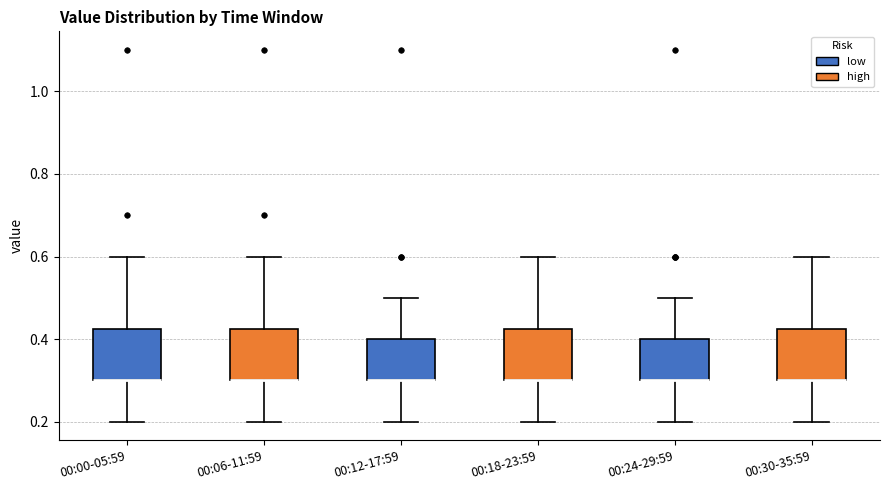

Where does the upper whisker of the box for 00:18-23:59 end on the y-axis? The values are not printed on the chart, so give them approximately, as read against the axis.

0.60